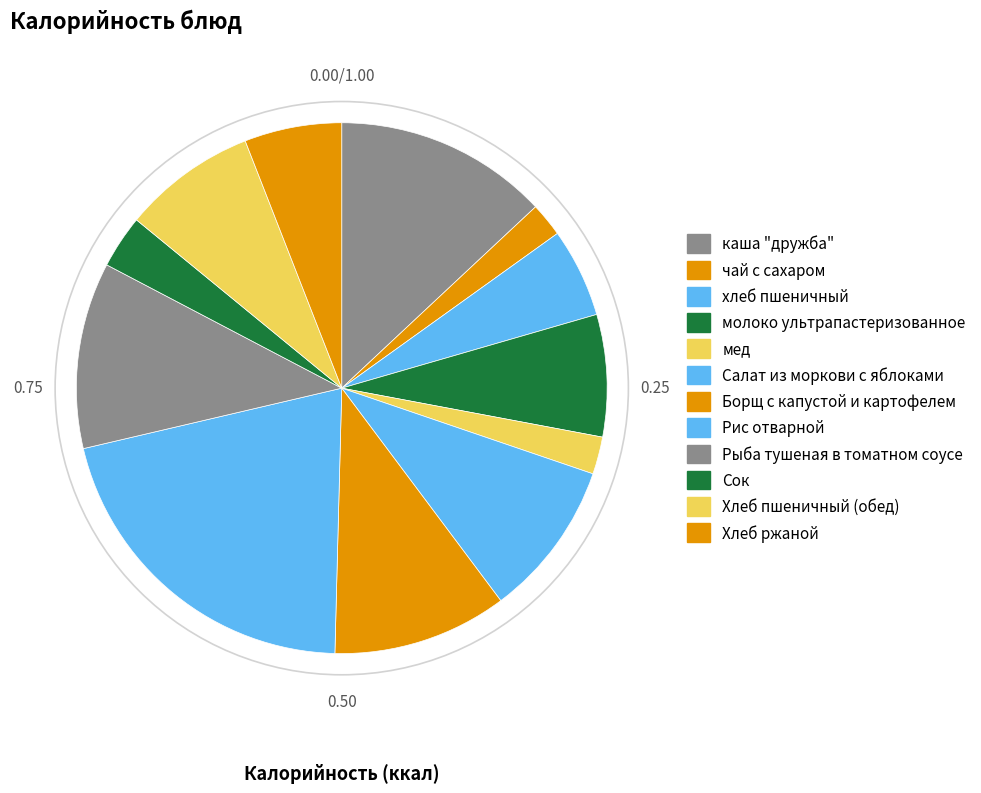

To the nearest percent, what portion does Хлеб пшеничный (обед) represent?

8%